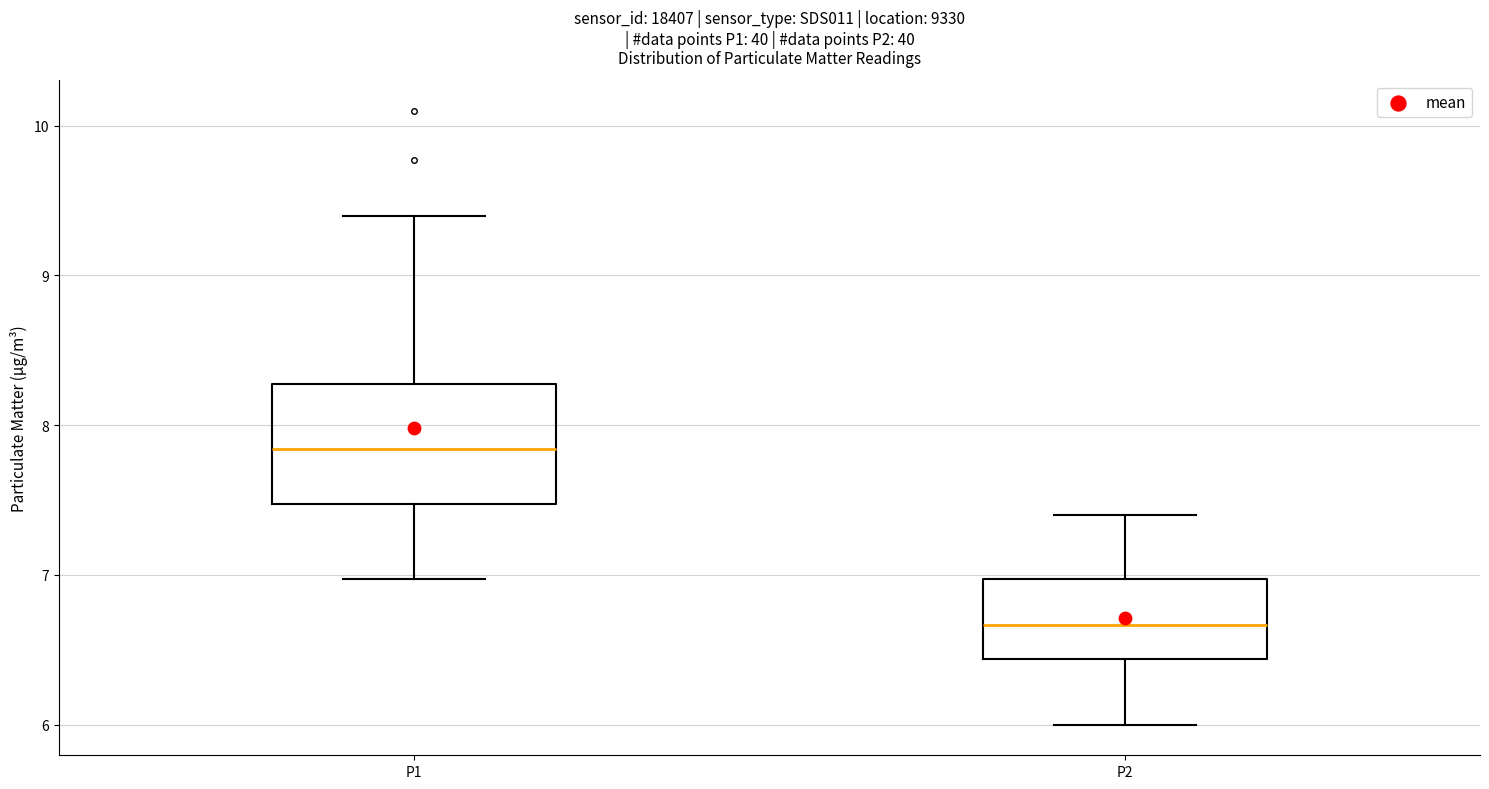

Which box is the tallest, from its lower edge to its upper edge?

P1